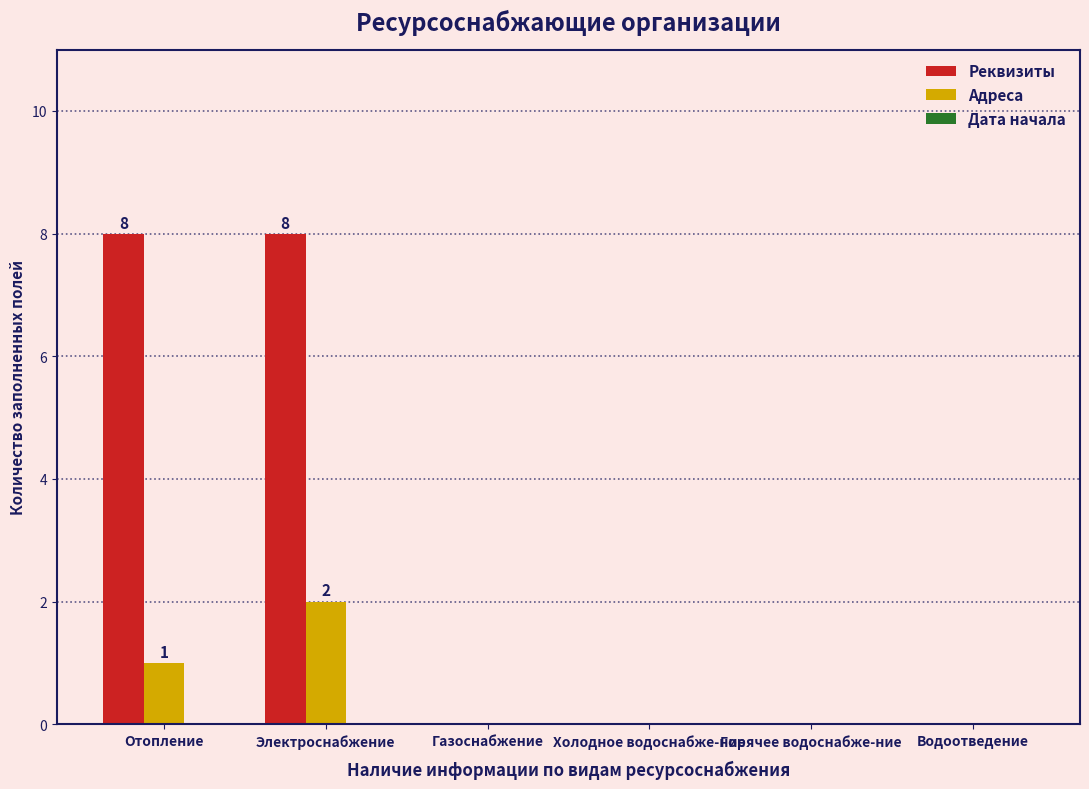

What is the highest value of the Реквизиты series?

8